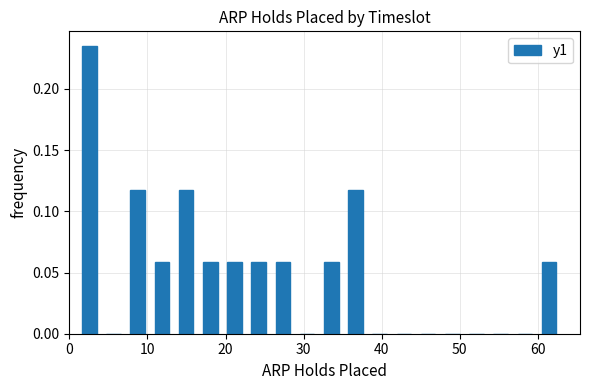

Around what value on the x-axis is the tallest bar? Give the approximate position of its centre, as read against the axis.

3